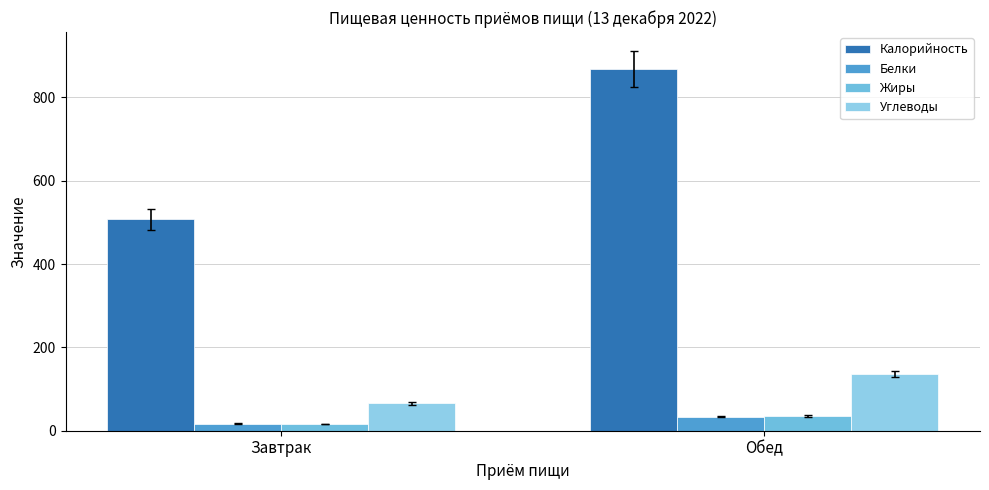

What are all the series names shown in the legend?

Калорийность, Белки, Жиры, Углеводы